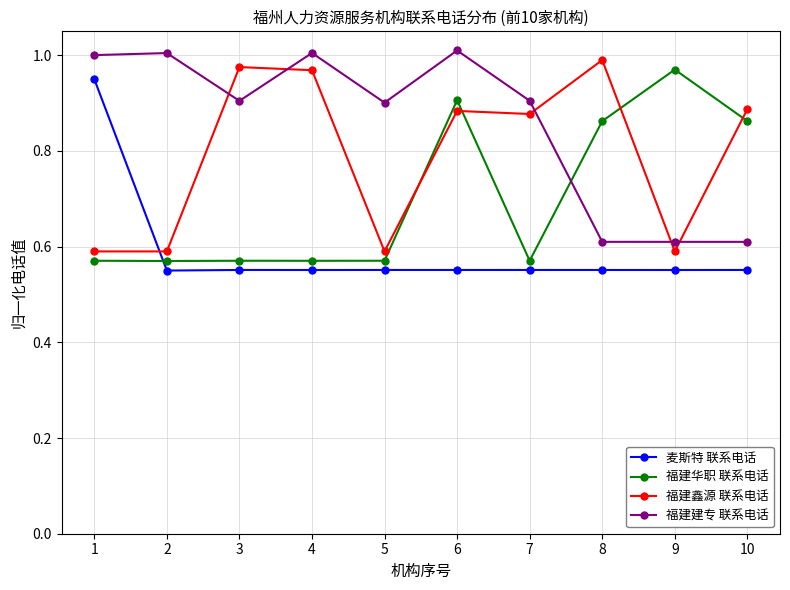

Which series changed the most between 2 and 6?

福建华职 联系电话